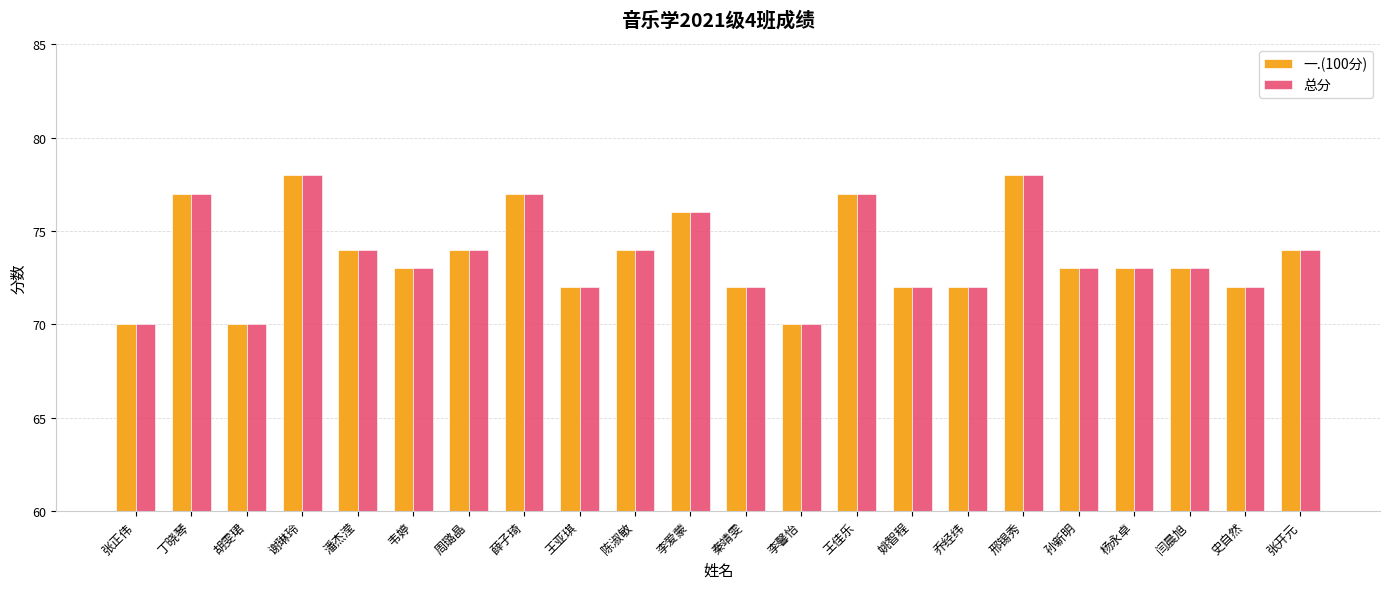

Count the number of categories in the chart.

22